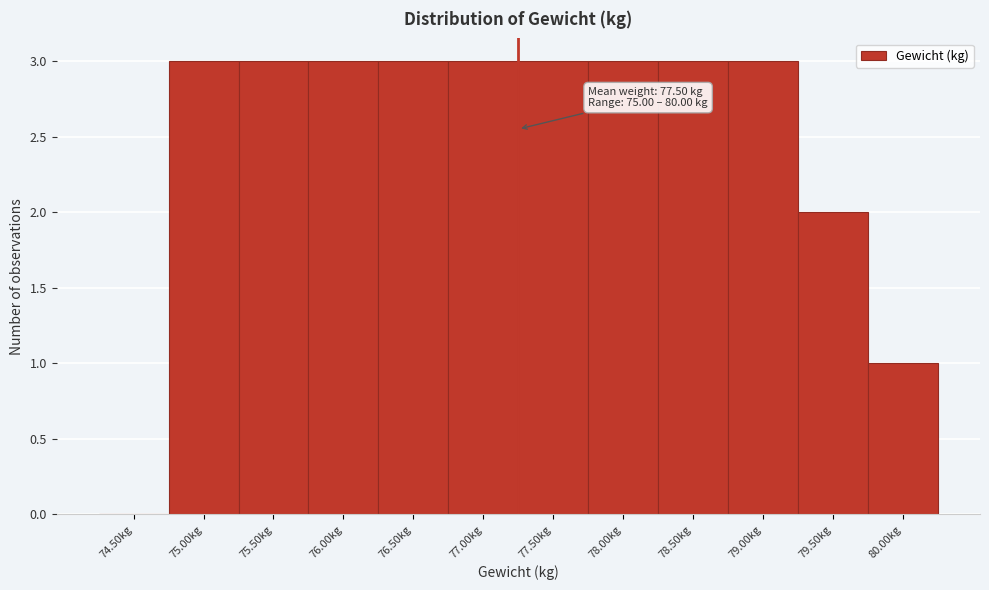

Reading left to right, list all the values displayed in this chart.

74.50kg=0	75.00kg=3	75.50kg=3	76.00kg=3	76.50kg=3	77.00kg=3	77.50kg=3	78.00kg=3	78.50kg=3	79.00kg=3	79.50kg=2	80.00kg=1